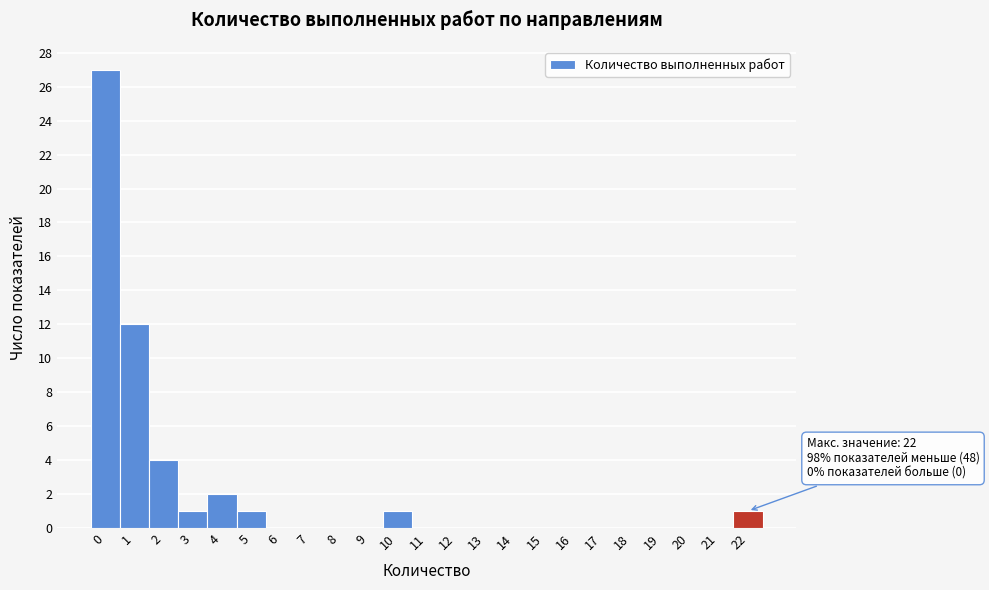

Reading left to right, extract all data points from this chart.

0=27	1=12	2=4	3=1	4=2	5=1	6=0	7=0	8=0	9=0	10=1	11=0	12=0	13=0	14=0	15=0	16=0	17=0	18=0	19=0	20=0	21=0	22=1